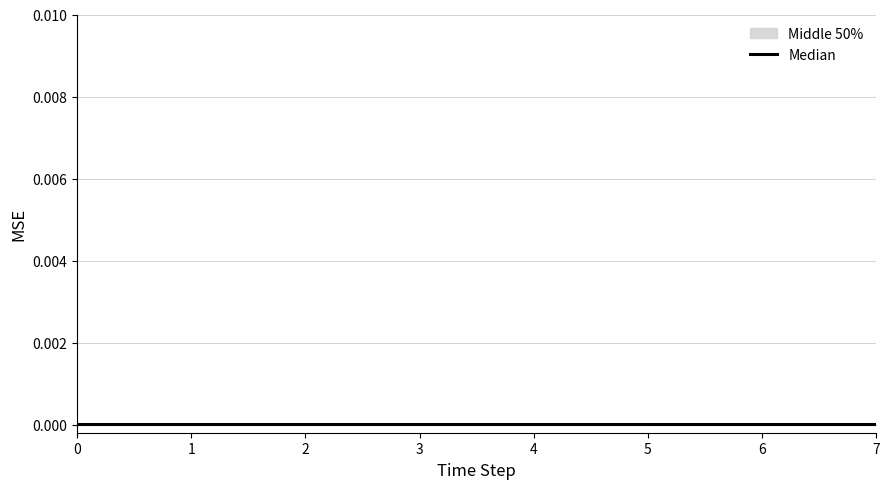

Reading right to left, extract all data points from this chart.

7=0.0	6=0.0	5=0.0	4=0.0	3=0.0	2=0.0	1=0.0	0=0.0